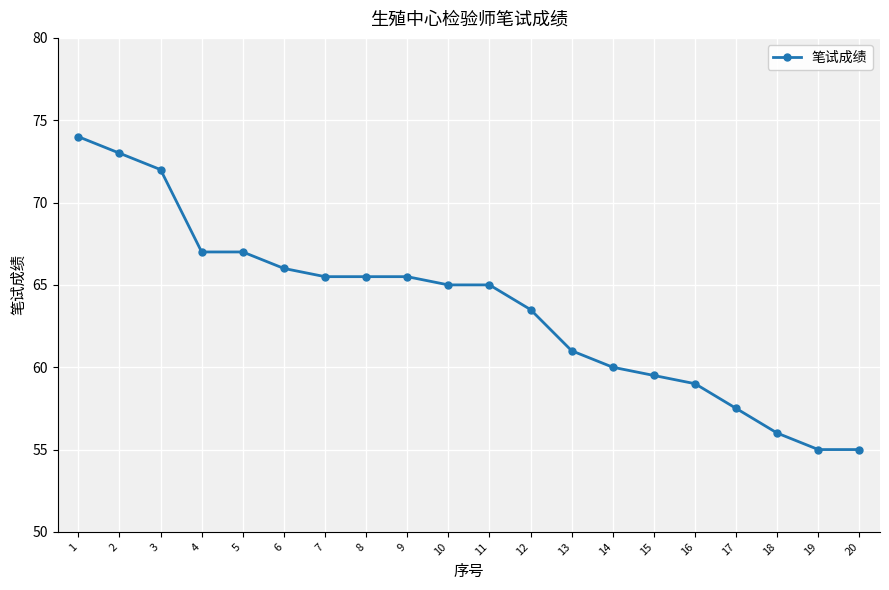

At which category does the chart reach its peak across all series?

1